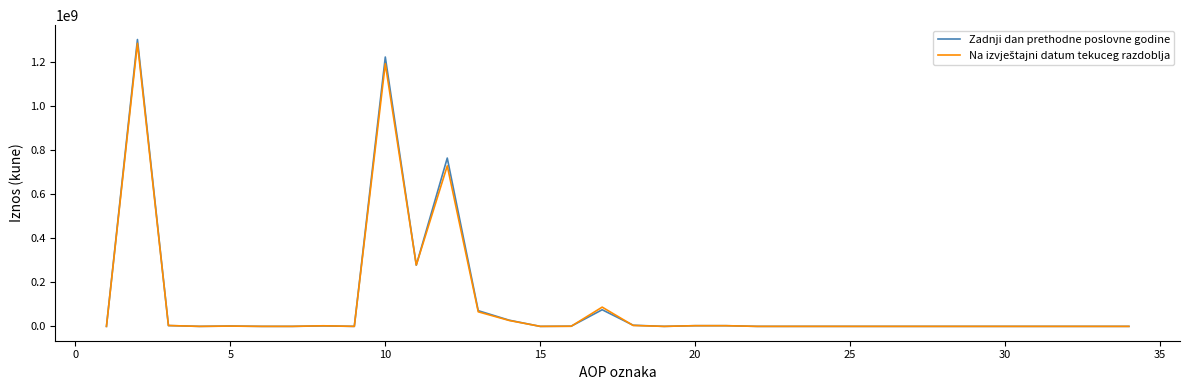

Which series has the largest range (max minus min)?

Zadnji dan prethodne poslovne godine